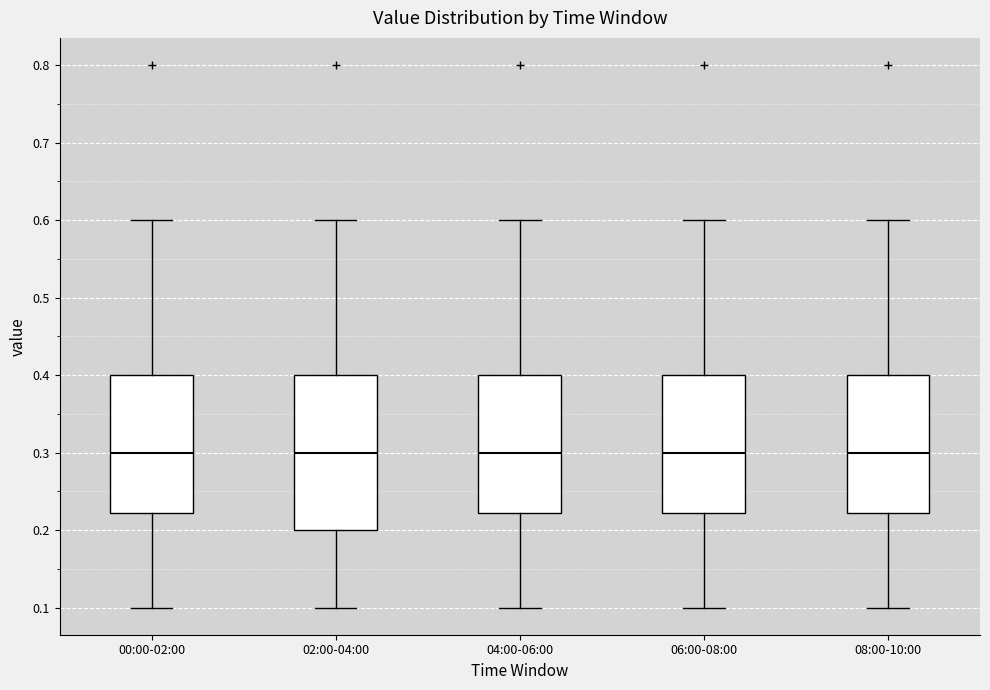

Which box is the tallest, from its lower edge to its upper edge?

02:00-04:00